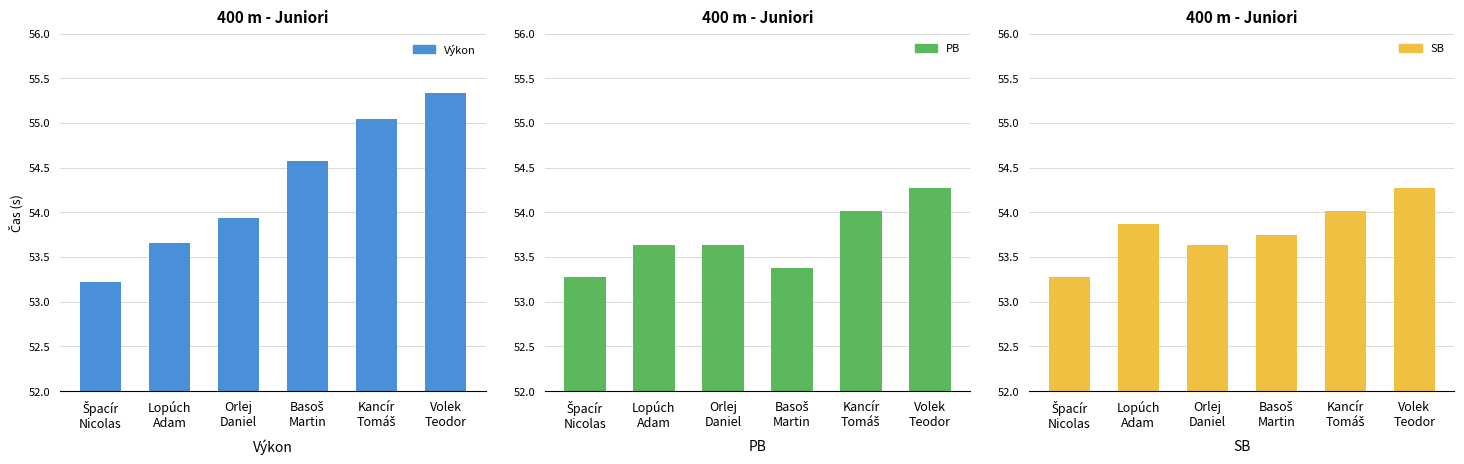

Where is SB nearest to the value 53?

Špacír
Nicolas